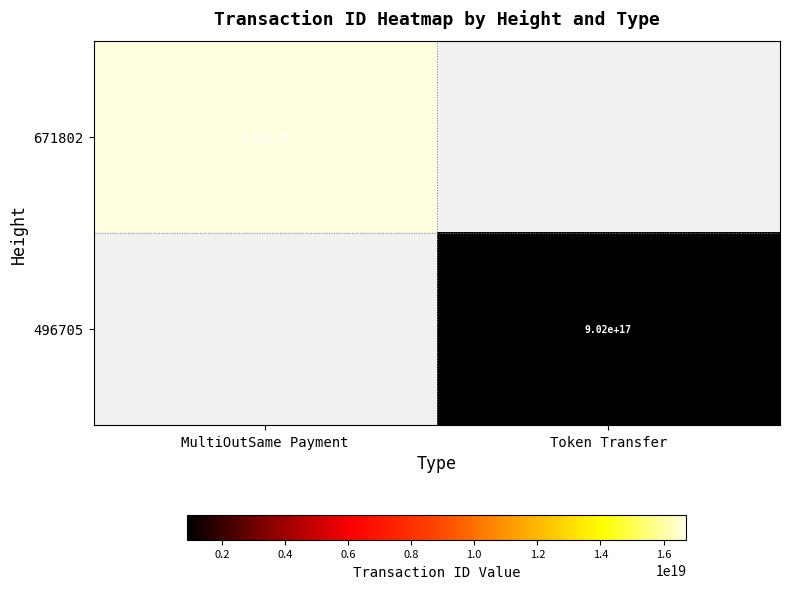

The value of 496705 at Token Transfer is 281224536081962592. True or false?

False